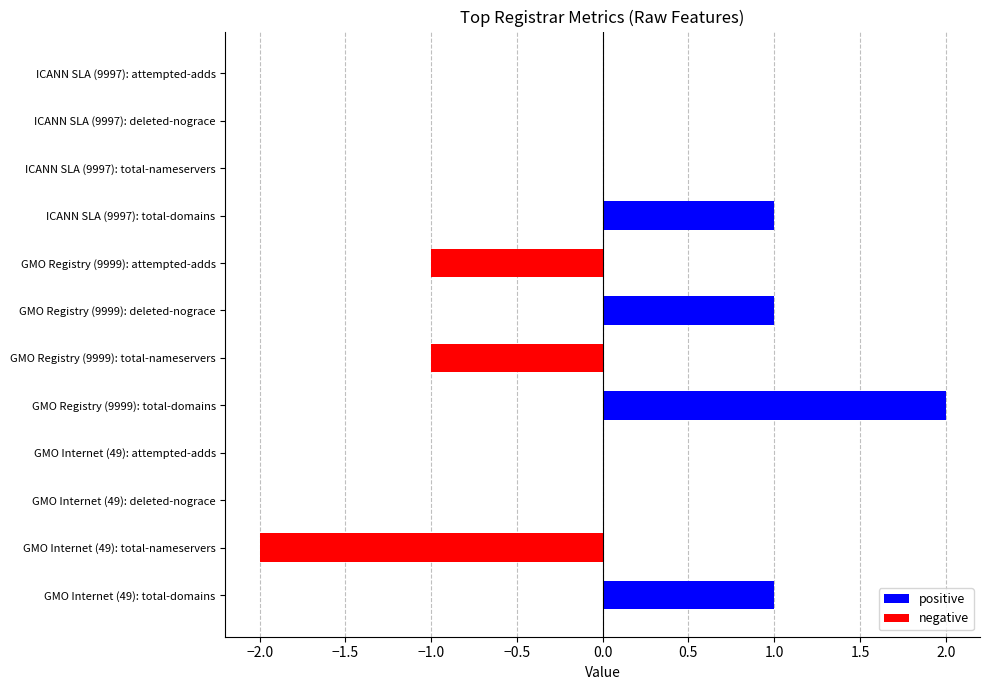

Which has a higher value, GMO Internet (49): total-domains or GMO Internet (49): deleted-nograce?

GMO Internet (49): total-domains